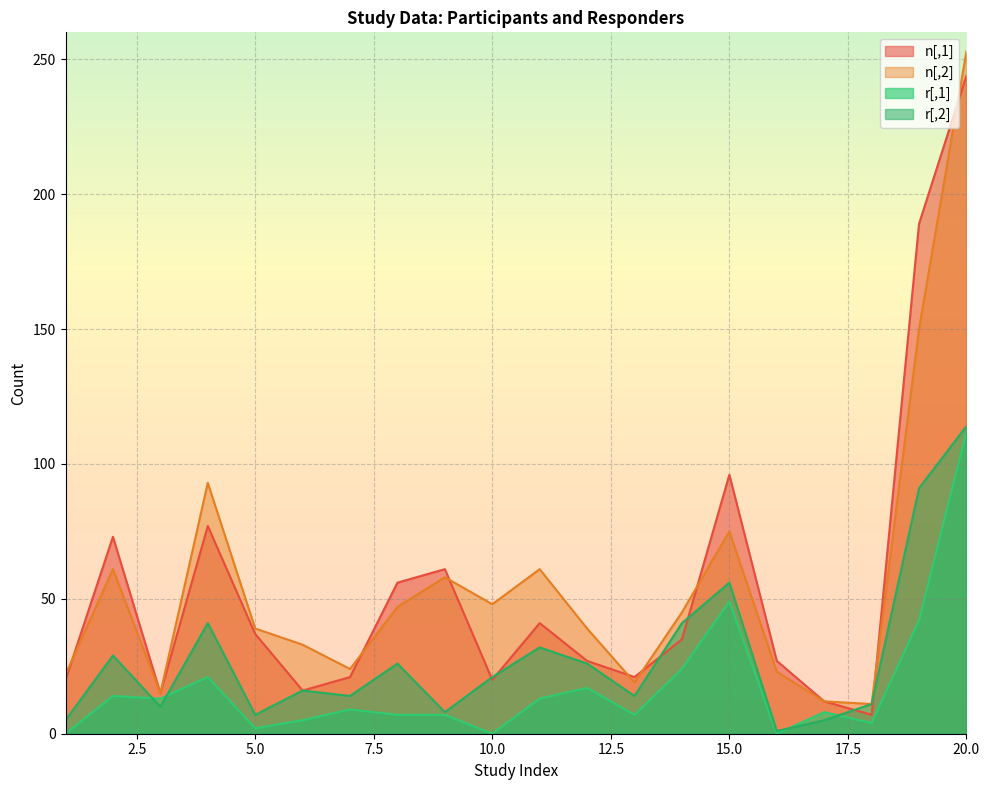

Which has a higher value, 6 or 11?

11